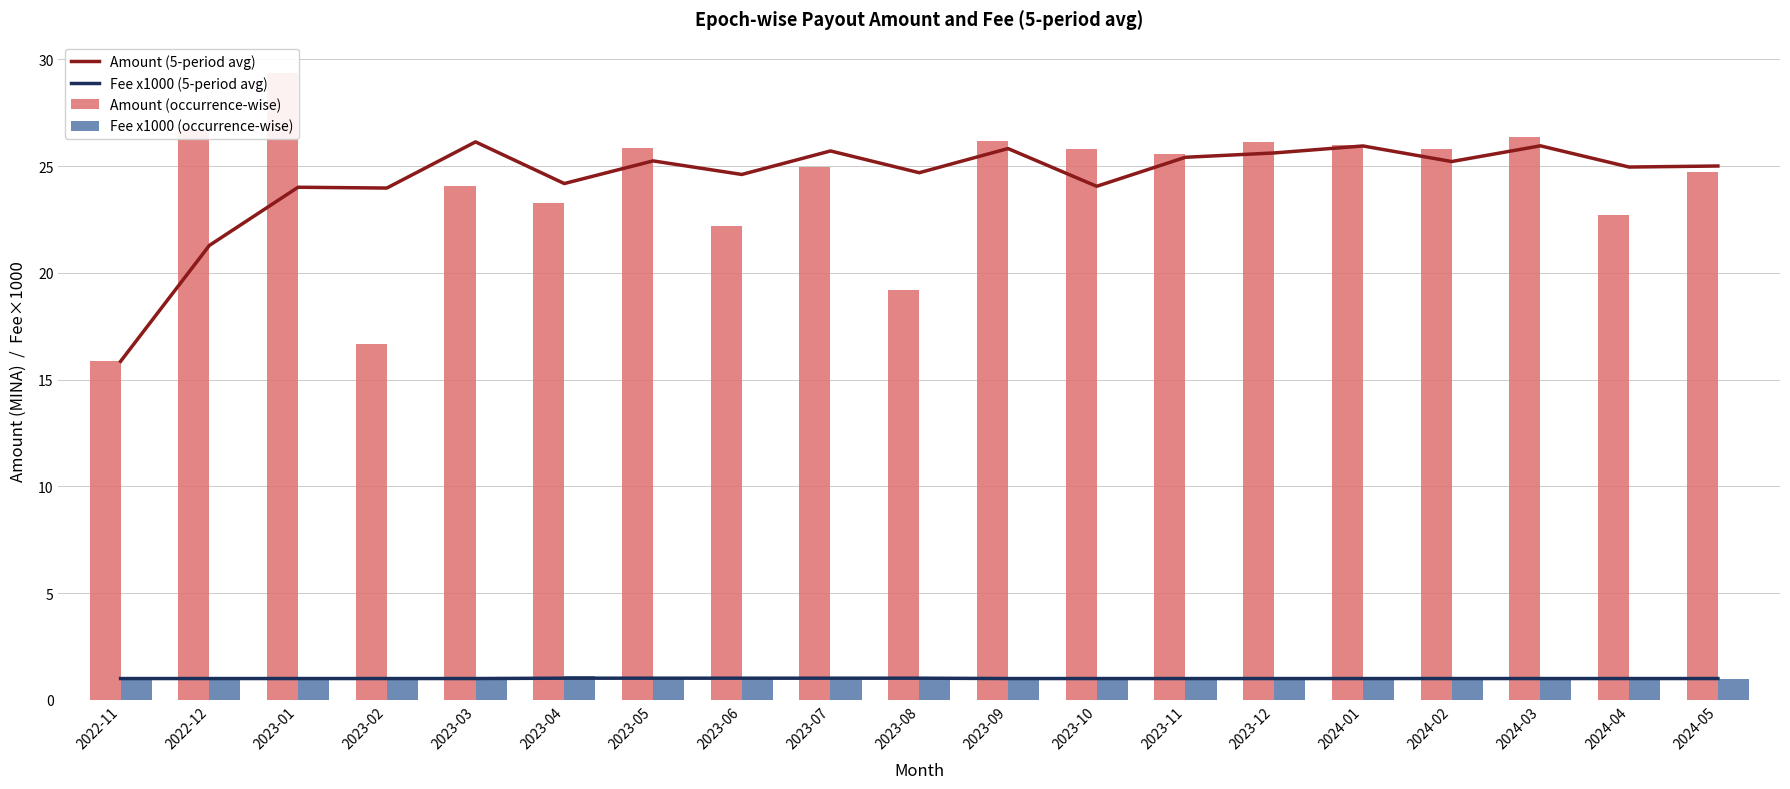

How many data points in Fee x1000 (occurrence-wise) are above 1?

1